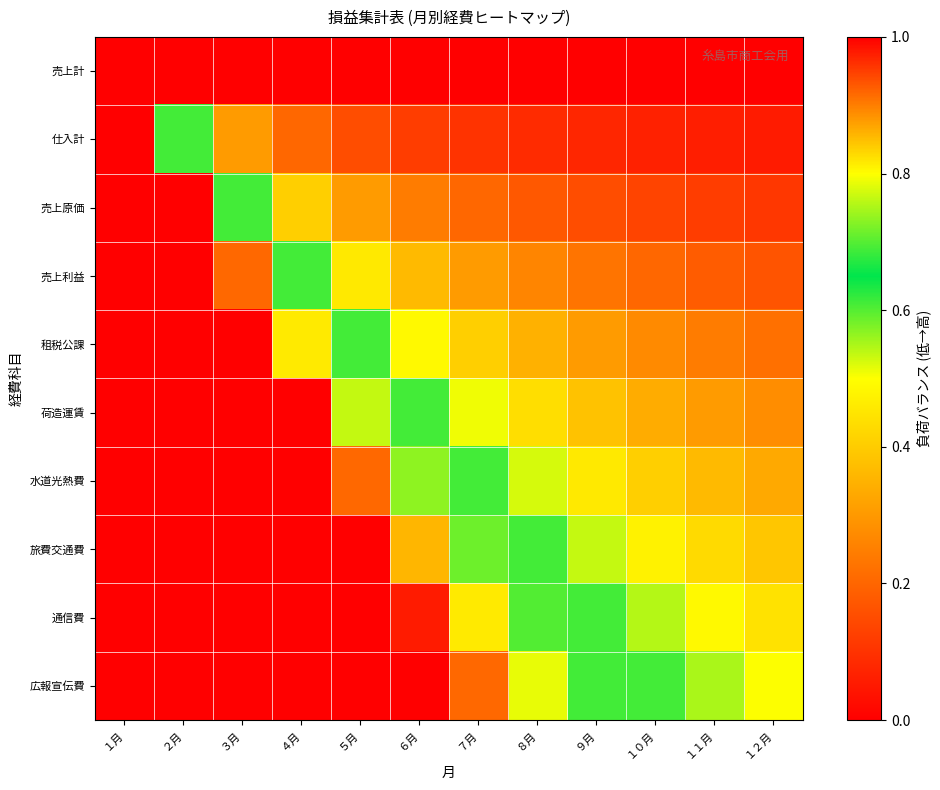

Reading left to right, what are all the values shown in this chart?

売上計: １月=0.0	２月=0.0	３月=0.0	４月=0.0	５月=0.0	６月=0.0	７月=0.0	８月=0.0	９月=0.0	１０月=0.0	１１月=0.0	１２月=0.0
仕入計: １月=0.0	２月=0.6	３月=0.3	４月=0.2	５月=0.2	６月=0.1	７月=0.1	８月=0.1	９月=0.1	１０月=0.1	１１月=0.1	１２月=0.1
売上原価: １月=0.0	２月=1.0	３月=0.6	４月=0.4	５月=0.3	６月=0.2	７月=0.2	８月=0.2	９月=0.2	１０月=0.1	１１月=0.1	１２月=0.1
売上利益: １月=0.0	２月=1.0	３月=0.9	４月=0.6	５月=0.5	６月=0.4	７月=0.3	８月=0.3	９月=0.2	１０月=0.2	１１月=0.2	１２月=0.2
租税公課: １月=0.0	２月=1.0	３月=1.0	４月=0.8	５月=0.6	６月=0.5	７月=0.4	８月=0.3	９月=0.3	１０月=0.3	１１月=0.2	１２月=0.2
荷造運賃: １月=0.0	２月=1.0	３月=1.0	４月=1.0	５月=0.8	６月=0.6	７月=0.5	８月=0.4	９月=0.4	１０月=0.3	１１月=0.3	１２月=0.3
水道光熱費: １月=0.0	２月=1.0	３月=1.0	４月=1.0	５月=0.9	６月=0.7	７月=0.6	８月=0.5	９月=0.5	１０月=0.4	１１月=0.4	１２月=0.3
旅費交通費: １月=0.0	２月=1.0	３月=1.0	４月=1.0	５月=1.0	６月=0.9	７月=0.7	８月=0.6	９月=0.5	１０月=0.5	１１月=0.4	１２月=0.4
通信費: １月=0.0	２月=1.0	３月=1.0	４月=1.0	５月=1.0	６月=1.0	７月=0.8	８月=0.7	９月=0.6	１０月=0.5	１１月=0.5	１２月=0.4
広報宣伝費: １月=0.0	２月=1.0	３月=1.0	４月=1.0	５月=1.0	６月=1.0	７月=0.9	８月=0.8	９月=0.7	１０月=0.6	１１月=0.5	１２月=0.5